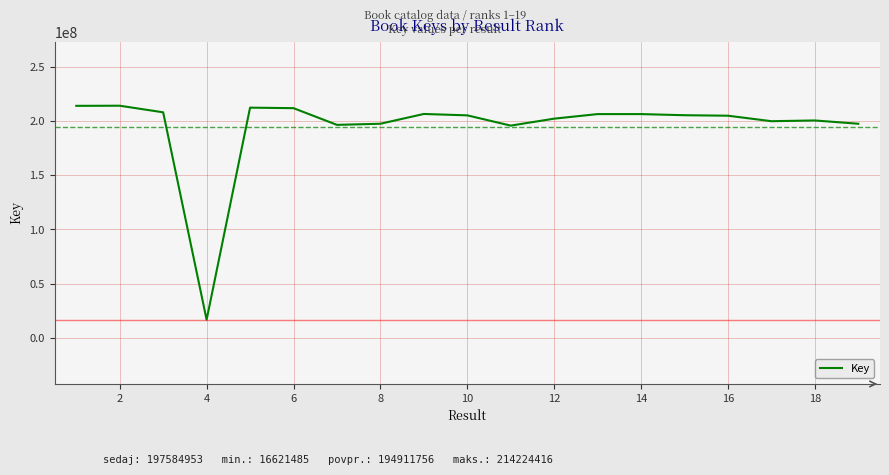

What is the smallest value displayed?

16621485